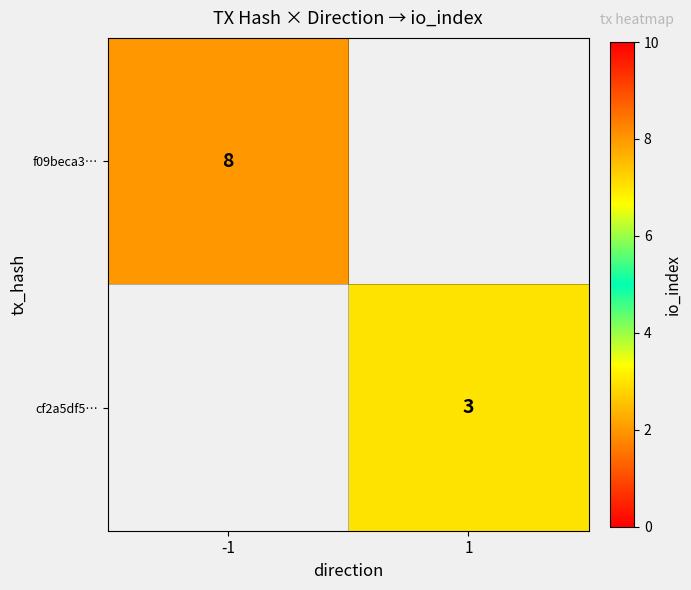

What is the maximum value shown in the chart?

8.0